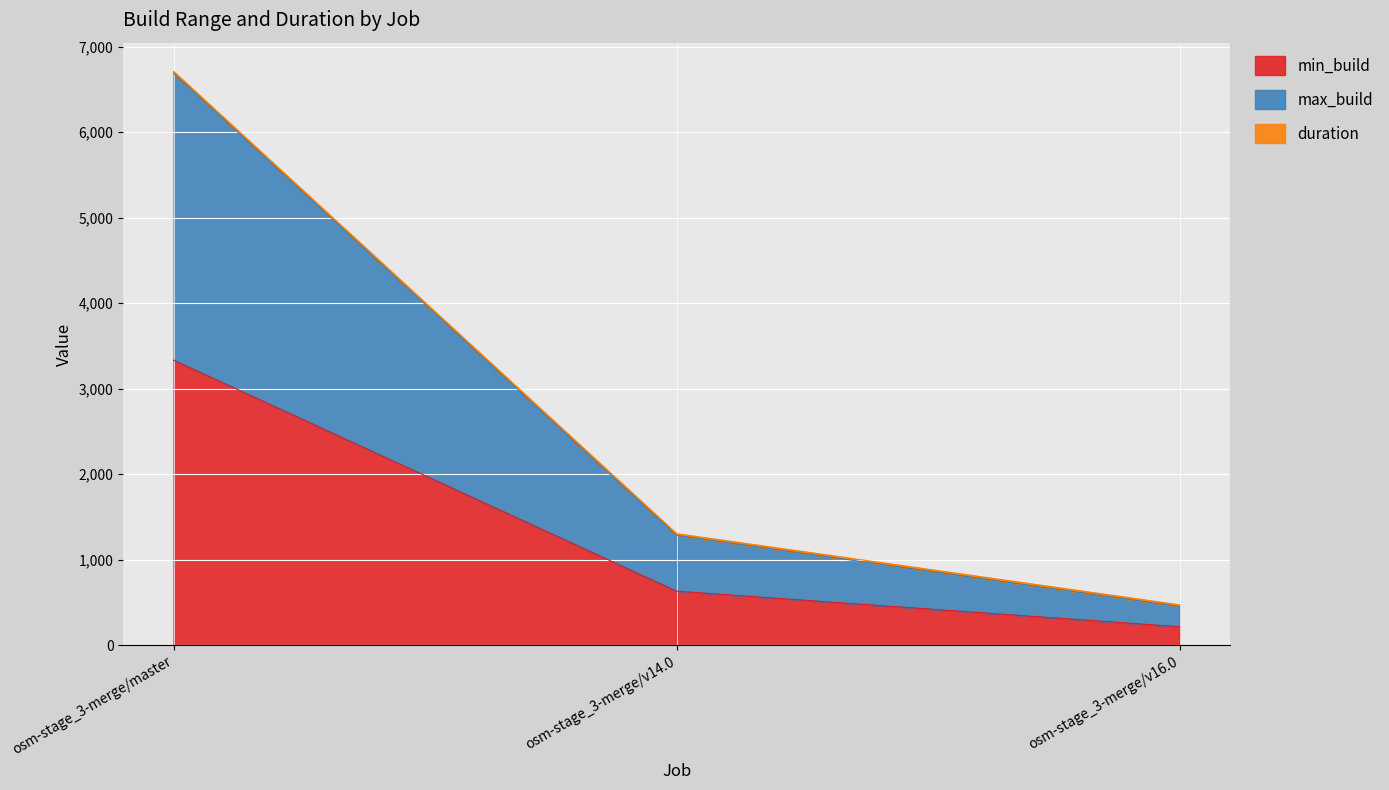

Rank the categories by duration value from lowest to highest.

osm-stage_3-merge/v16.0, osm-stage_3-merge/v14.0, osm-stage_3-merge/master